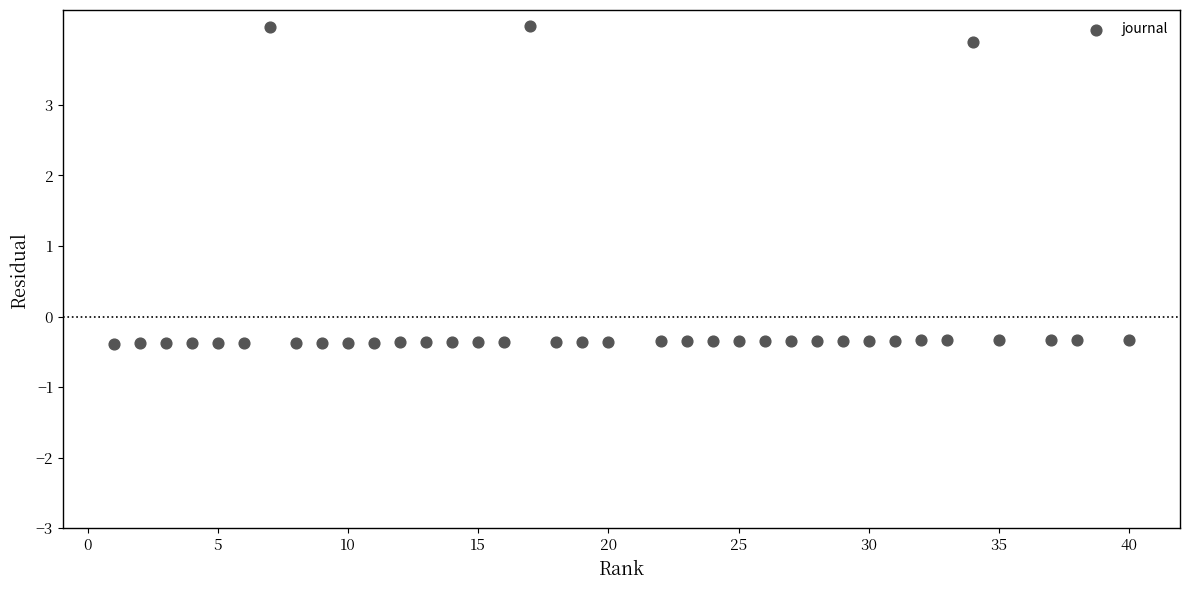

What is the range of Y values (max minus min)?

4.5